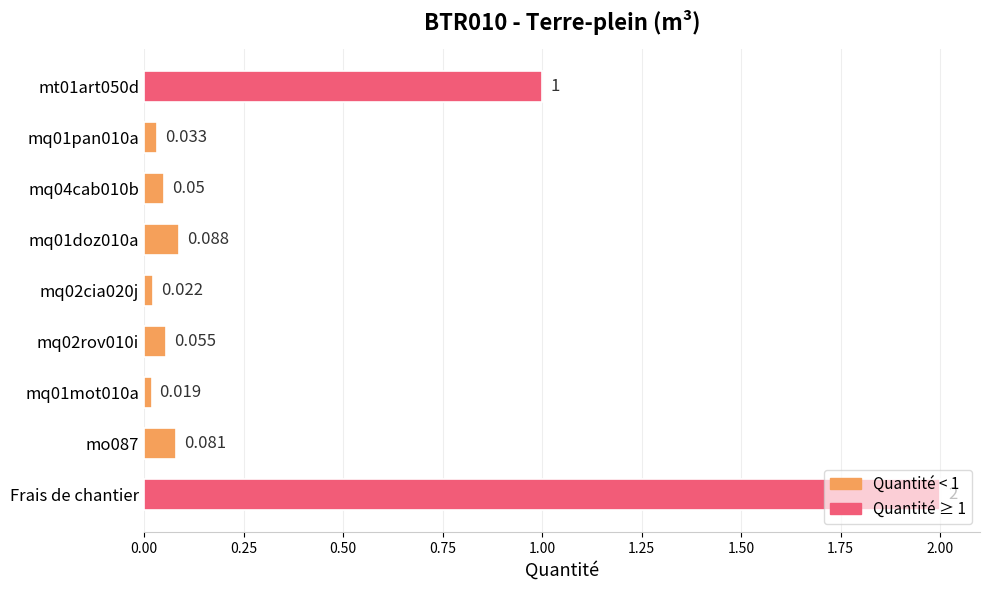

List the labels in order of value, largest first.

Frais de chantier, mt01art050d, mq01doz010a, mo087, mq02rov010i, mq04cab010b, mq01pan010a, mq02cia020j, mq01mot010a